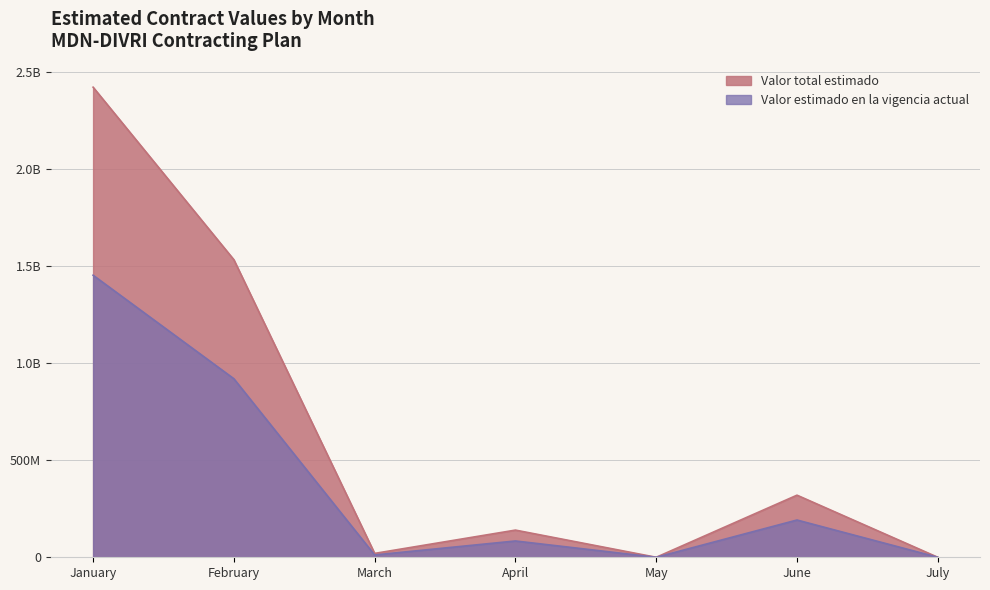

At how many categories does at least one series exceed 1901180796?

1